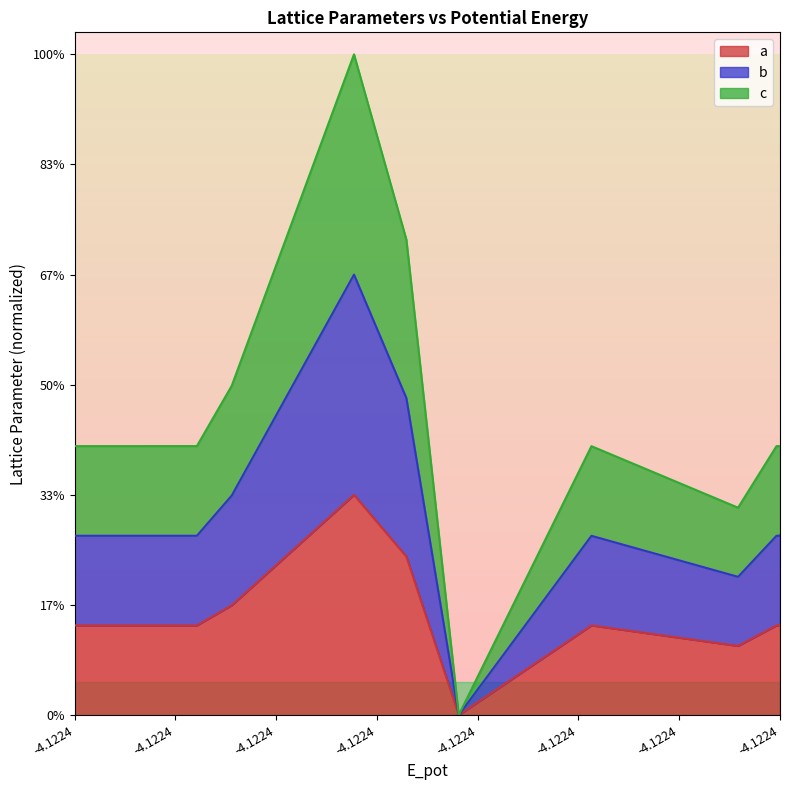

Between -4.1224 and -4.1224, which is larger?

-4.1224